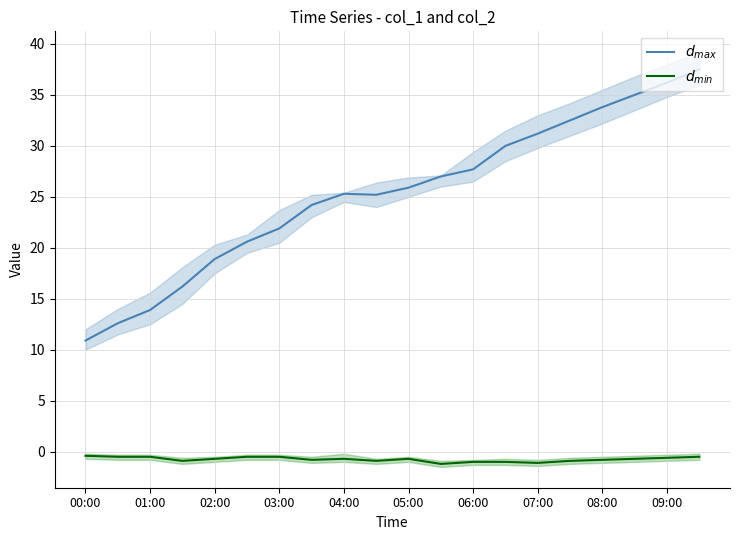

How many categories are shown in the chart?

20